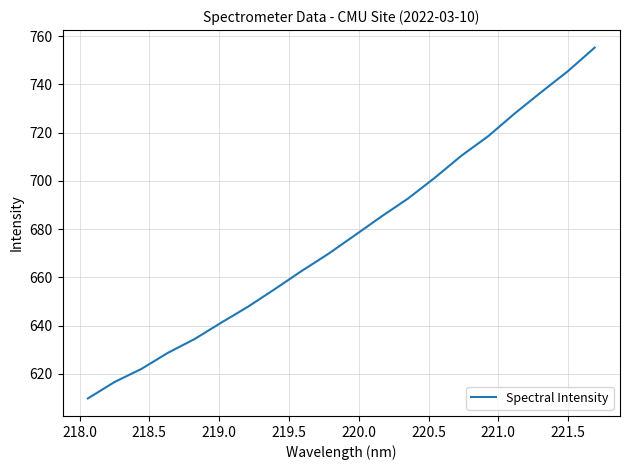

What is the smallest value displayed?

609.8